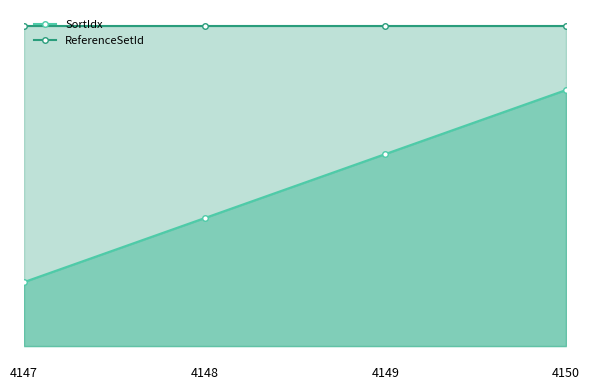

What is the approximate value at 4148?

2